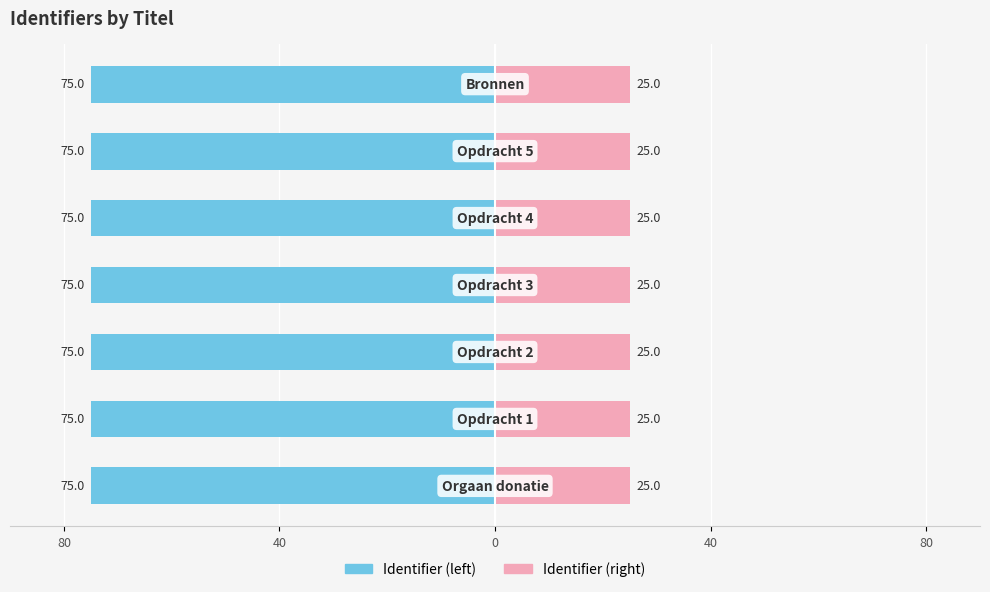

Which series changed the most between 40 and 5?

Identifier (left)